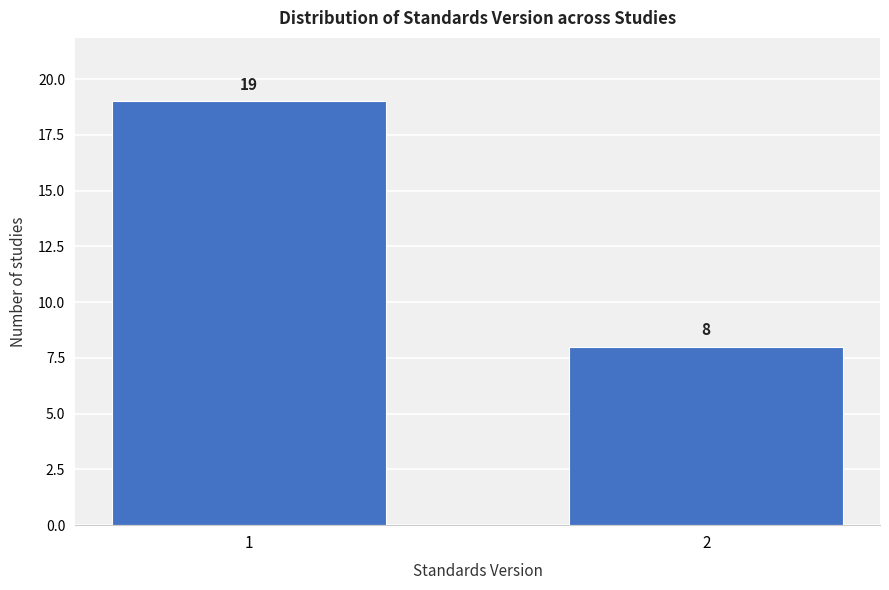

Reading right to left, list all the values displayed in this chart.

8	19